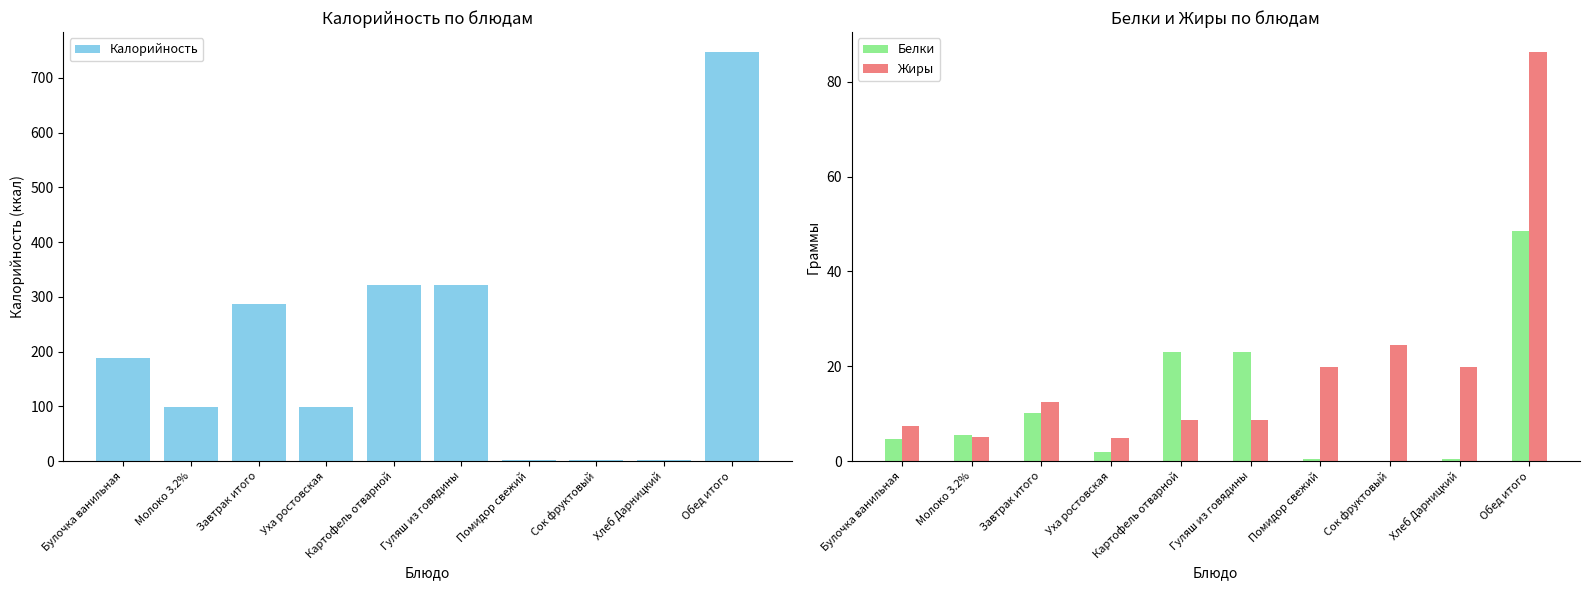

Which series changed the most between Сок фруктовый and Обед итого?

Калорийность